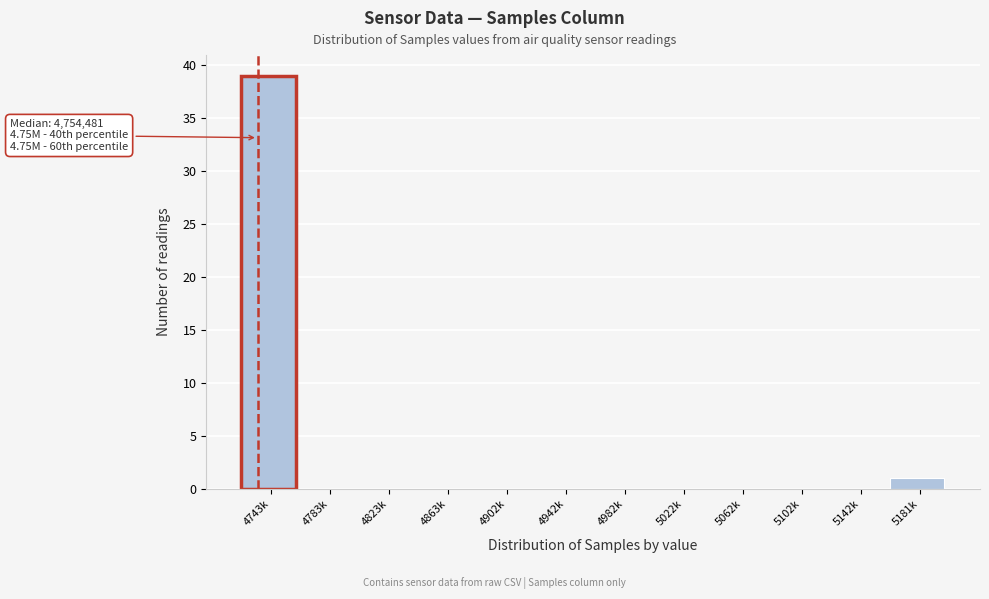

Reading left to right, list all the values displayed in this chart.

4743k=39	4783k=0	4823k=0	4863k=0	4902k=0	4942k=0	4982k=0	5022k=0	5062k=0	5102k=0	5142k=0	5181k=1